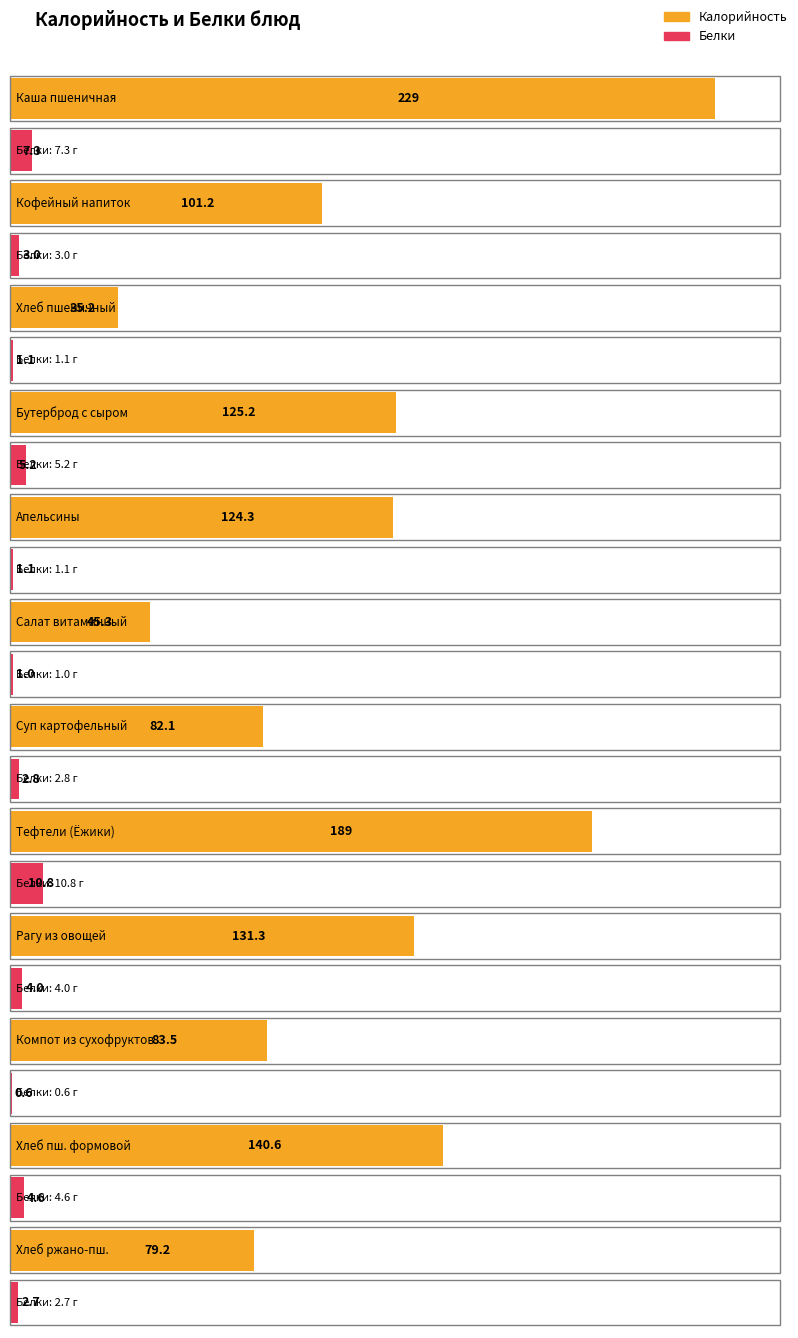

Where does the Калорийность series first go above 124?

Каша пшеничная молочная жидкая